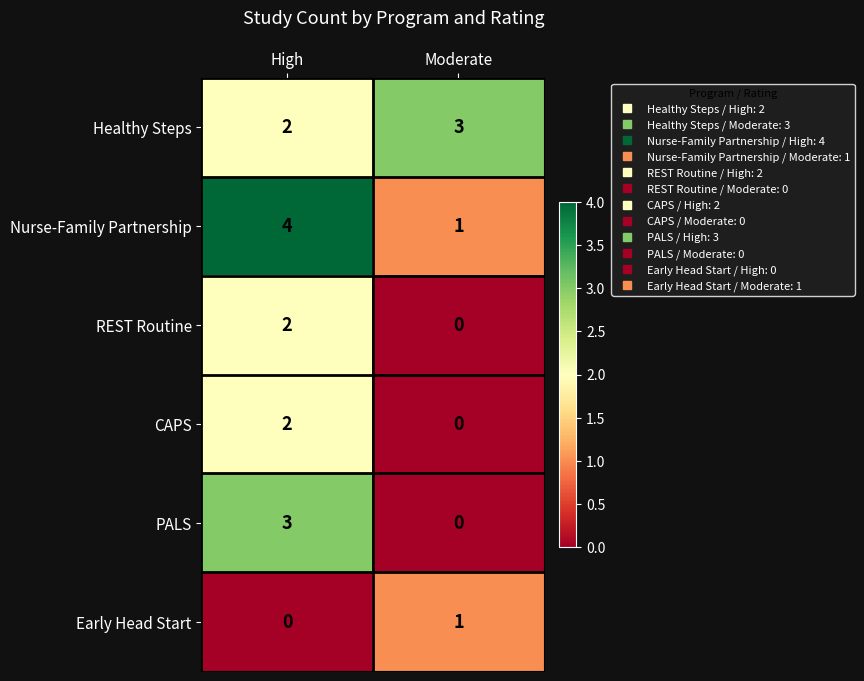

At which category is the sum across all series the highest?

High